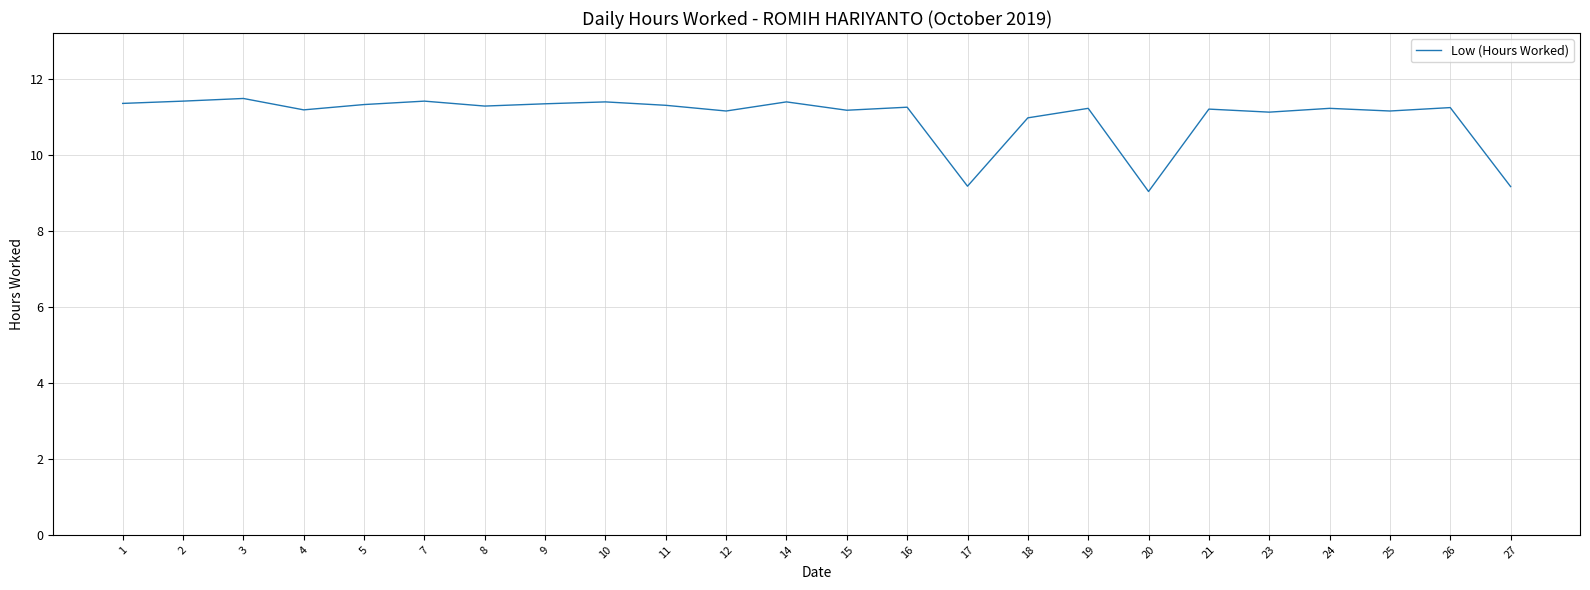

What is the change in value from 7 to 25?

-0.3